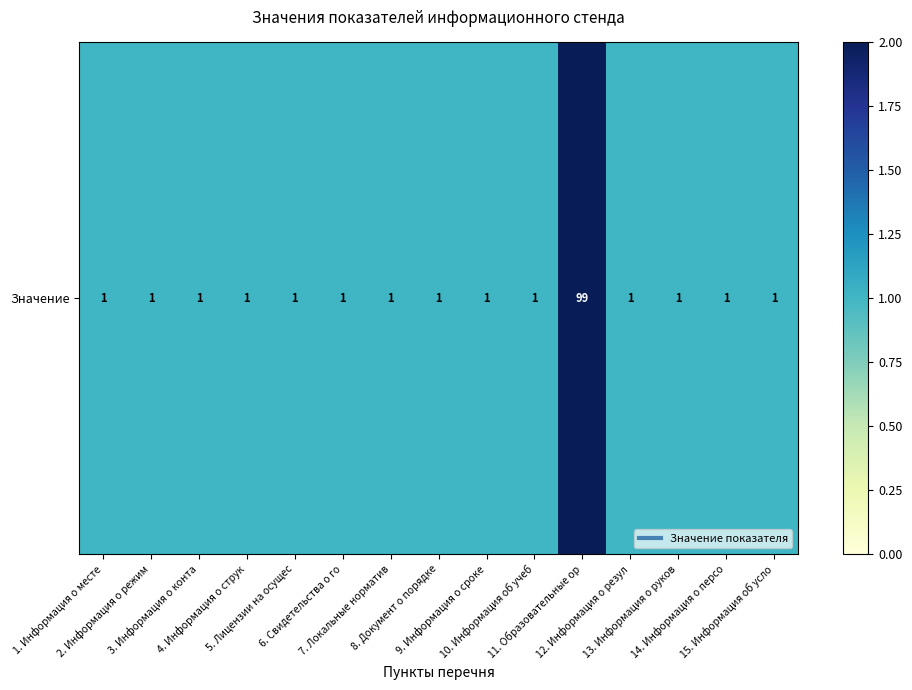

True or false: the data shows 1 at 2. Информация о режим.

True